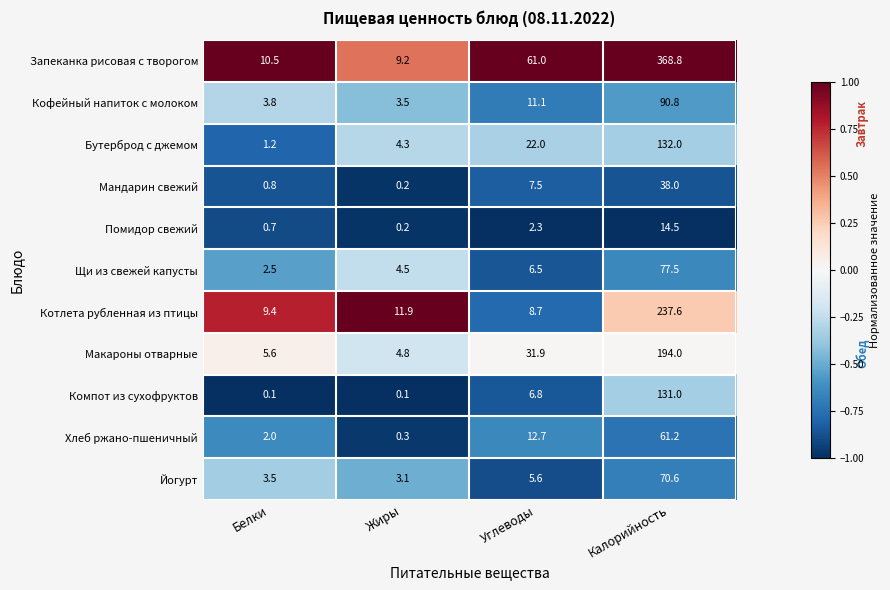

What is the difference between the maximum and second lowest values in the Бутерброд с джемом series?

127.7